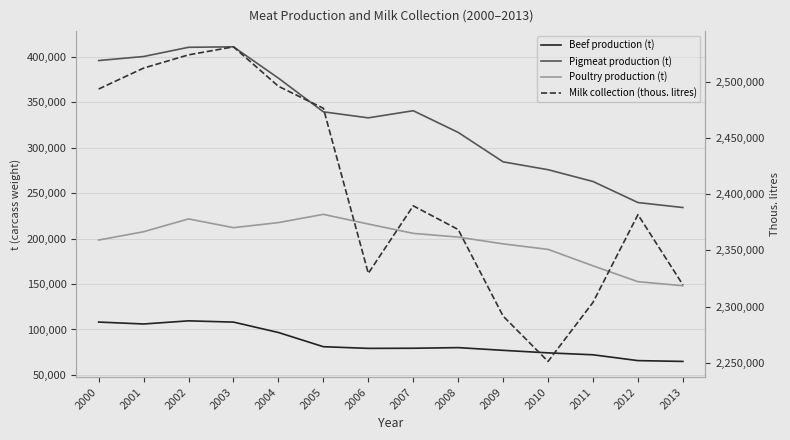

Rank the series by their maximum value, from highest to lowest.

Milk collection (thous. litres), Pigmeat production (t), Poultry production (t), Beef production (t)